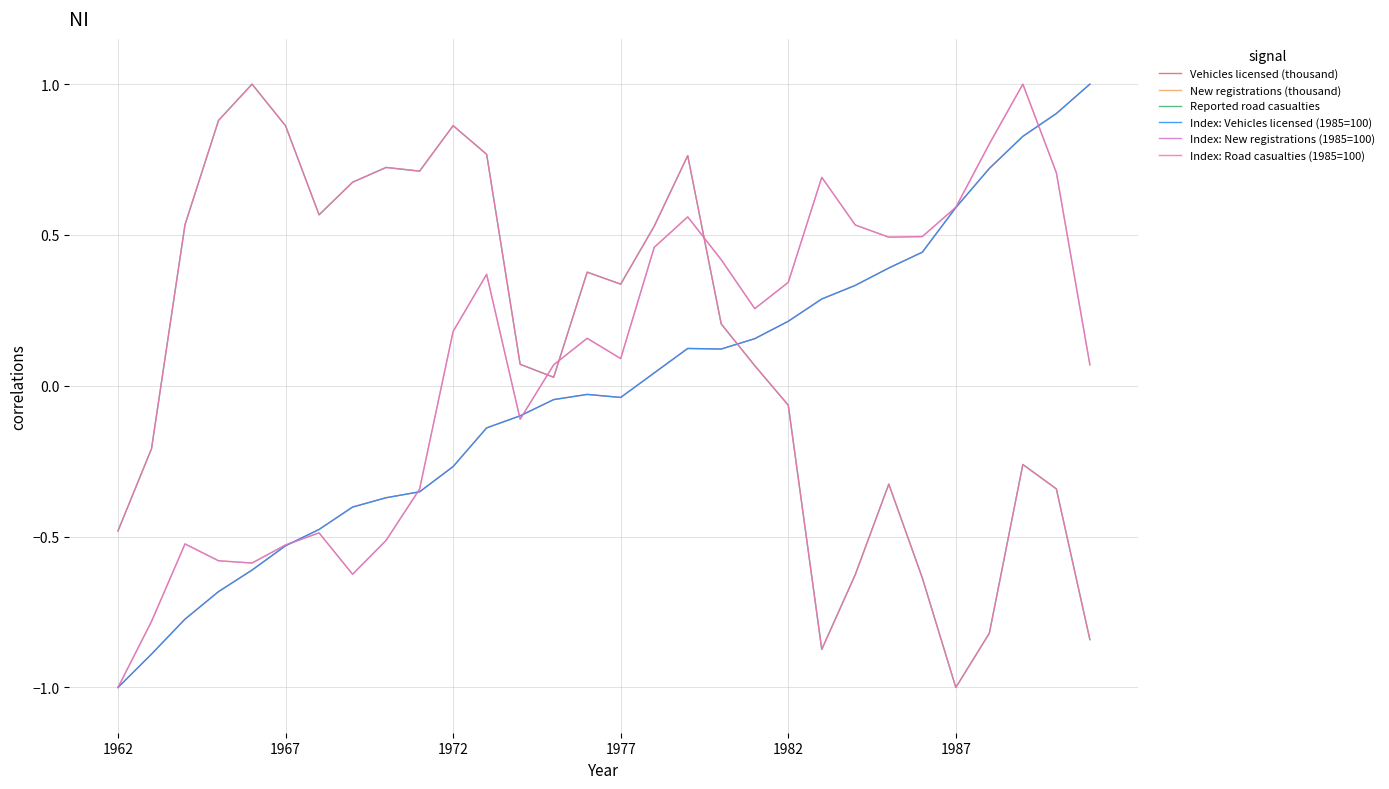

What is the minimum value shown in the chart?

-1.0